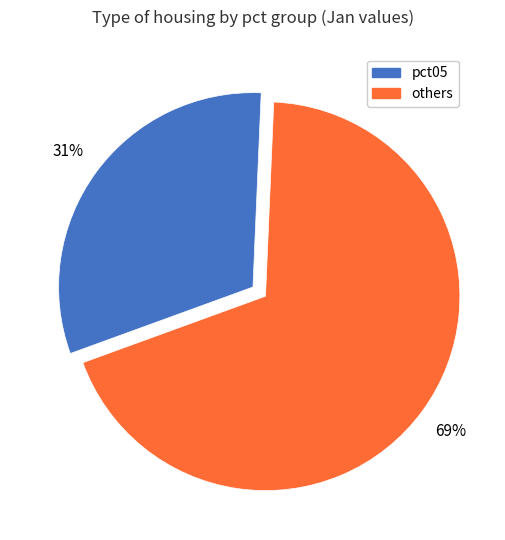

To the nearest percent, what is the average slice percentage?

50%